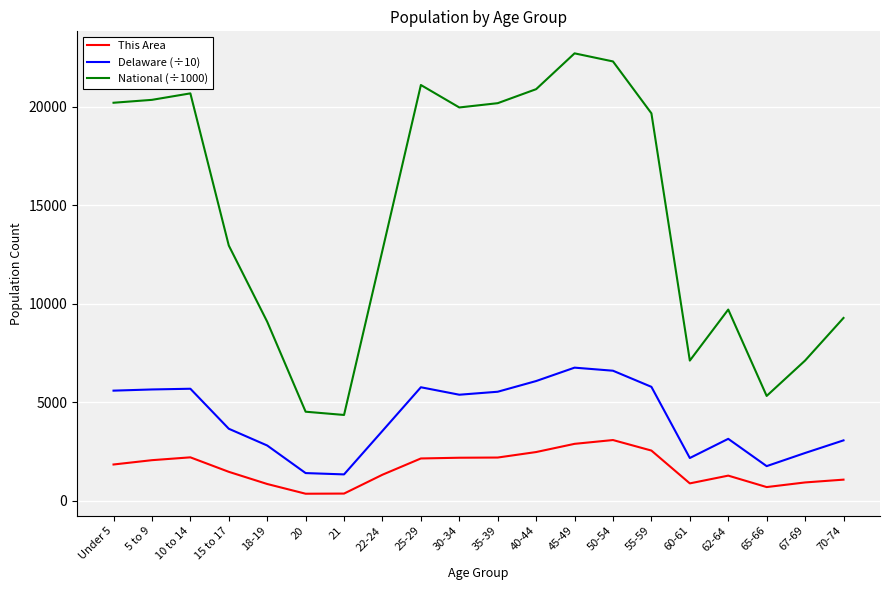

Rank the series by their average value, from highest to lowest.

National (÷1000), Delaware (÷10), This Area